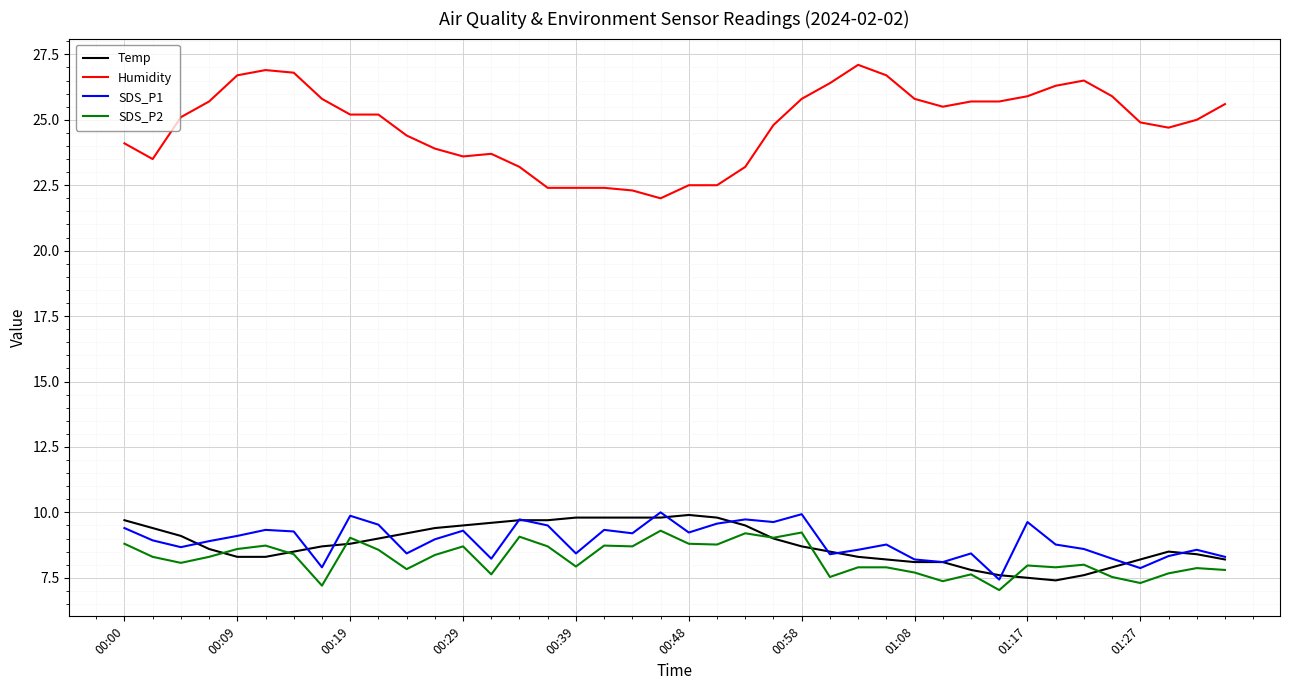

What is the maximum value shown in the chart?

27.1